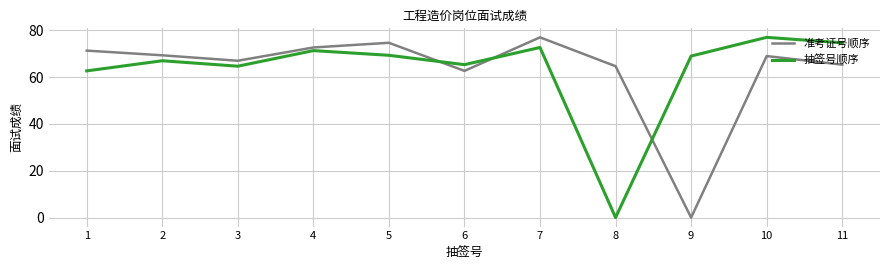

Where do 准考证号顺序 and 抽签号顺序 first cross each other?

5 and 6